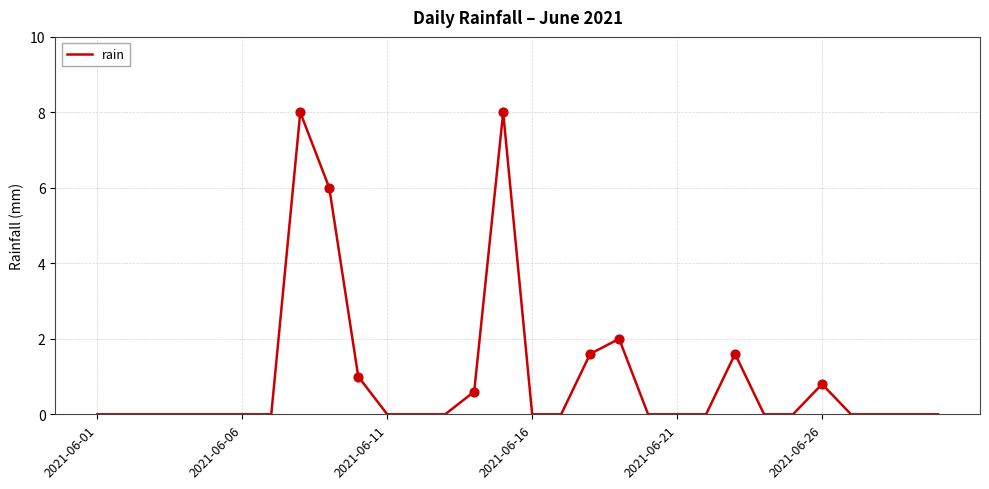

What is the greatest value displayed?

8.0